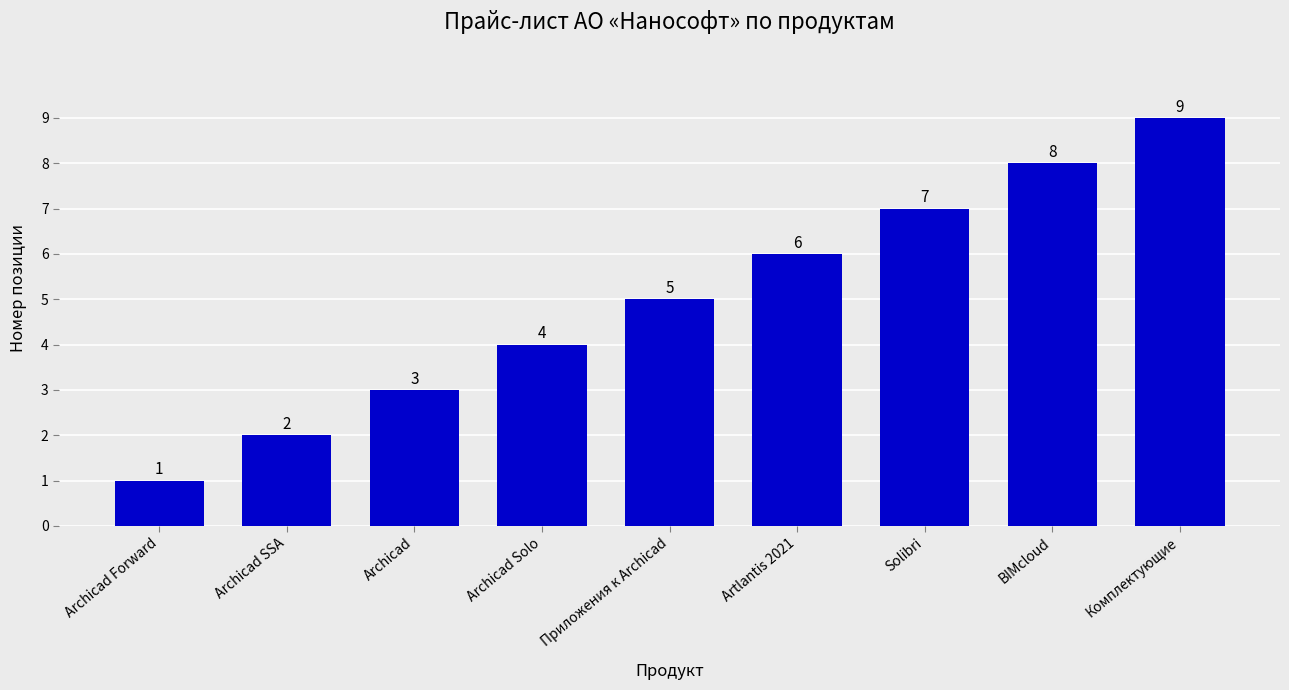

What is the change in value from Artlantis 2021 to BIMcloud?

+2